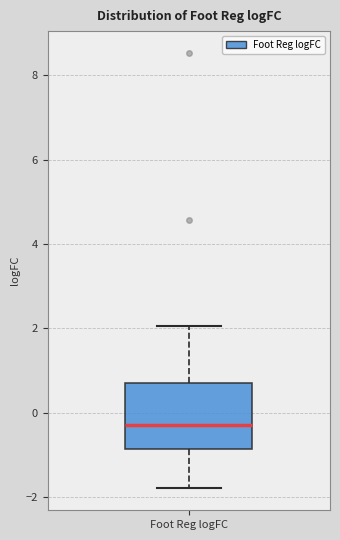

Transcribe this box plot: give where the median line is, the range the box spans, and where the two whiskers end, as read against the y-axis. The values are not printed on the chart, so give them approximately, as read against the axis.

median -0.2, box -0.8 to 0.8, whiskers -1.8 to 2.0